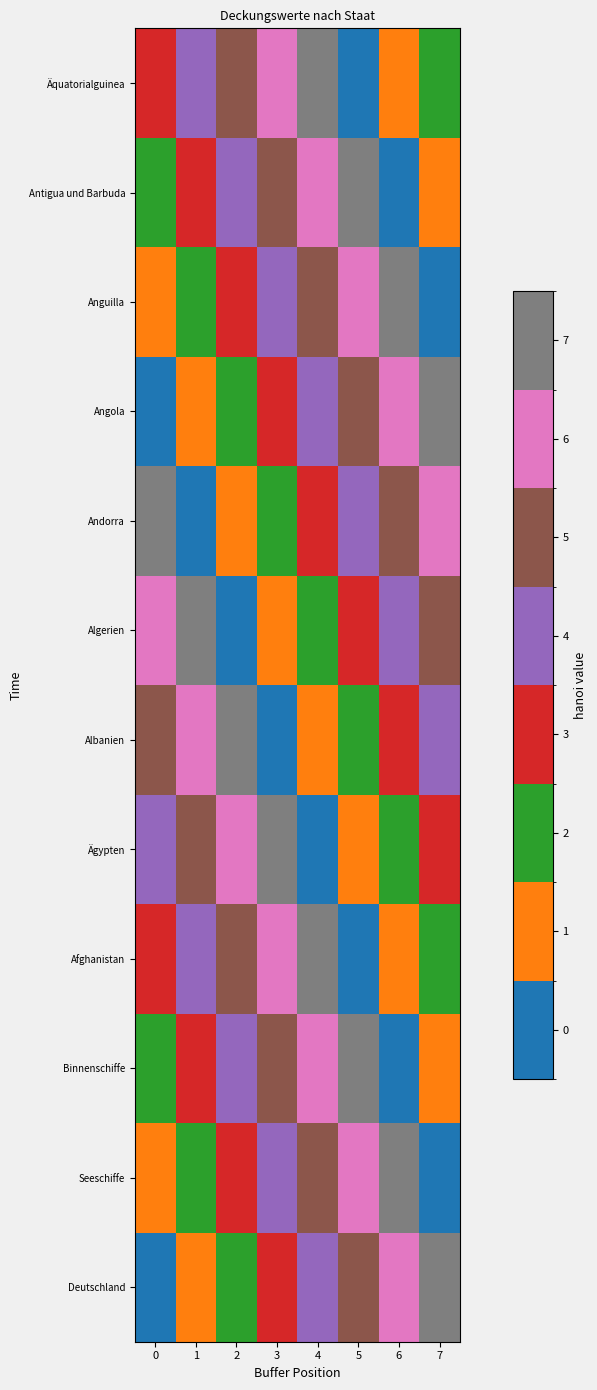

Reading right to left, what are all the values shown in this chart?

Deutschland: 7=7	6=6	5=5	4=4	3=3	2=2	1=1	0=0
Seeschiffe: 7=0	6=7	5=6	4=5	3=4	2=3	1=2	0=1
Binnenschiffe: 7=1	6=0	5=7	4=6	3=5	2=4	1=3	0=2
Afghanistan: 7=2	6=1	5=0	4=7	3=6	2=5	1=4	0=3
Ägypten: 7=3	6=2	5=1	4=0	3=7	2=6	1=5	0=4
Albanien: 7=4	6=3	5=2	4=1	3=0	2=7	1=6	0=5
Algerien: 7=5	6=4	5=3	4=2	3=1	2=0	1=7	0=6
Andorra: 7=6	6=5	5=4	4=3	3=2	2=1	1=0	0=7
Angola: 7=7	6=6	5=5	4=4	3=3	2=2	1=1	0=0
Anguilla: 7=0	6=7	5=6	4=5	3=4	2=3	1=2	0=1
Antigua und Barbuda: 7=1	6=0	5=7	4=6	3=5	2=4	1=3	0=2
Äquatorialguinea: 7=2	6=1	5=0	4=7	3=6	2=5	1=4	0=3